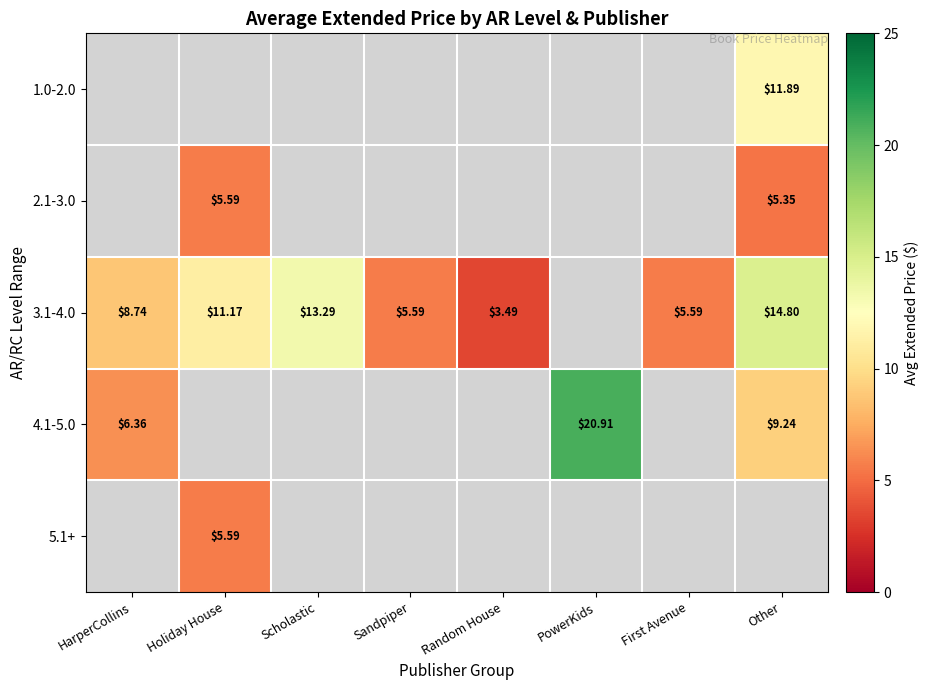

Is the value of 2.1-3.0 at Other greater than the value of 3.1-4.0 at Other?

No